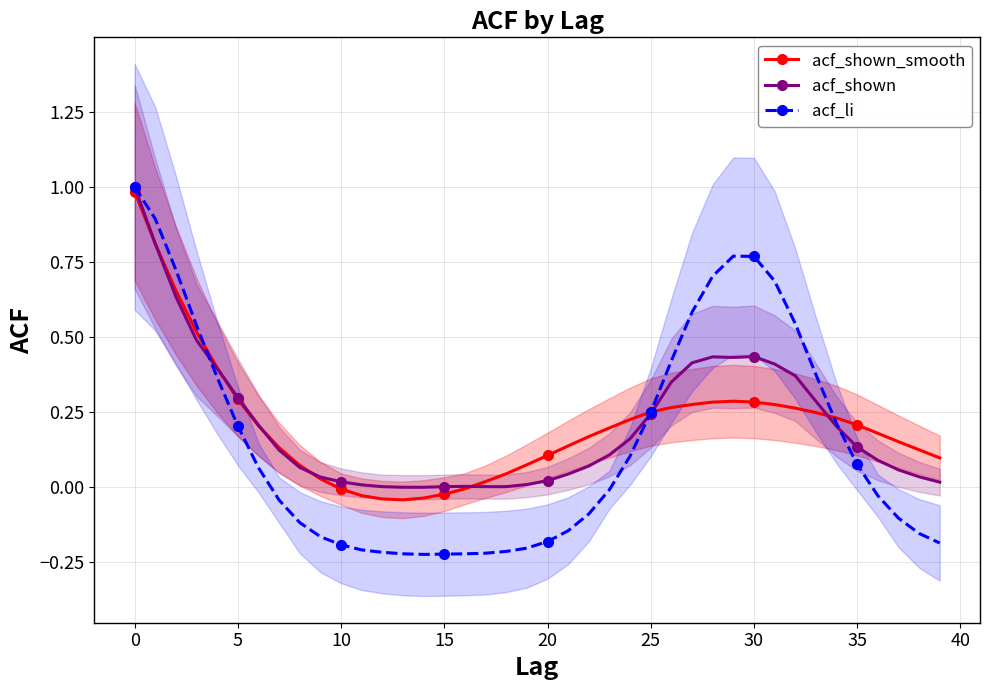

Which category has the lowest value in the acf_shown_smooth series?

13